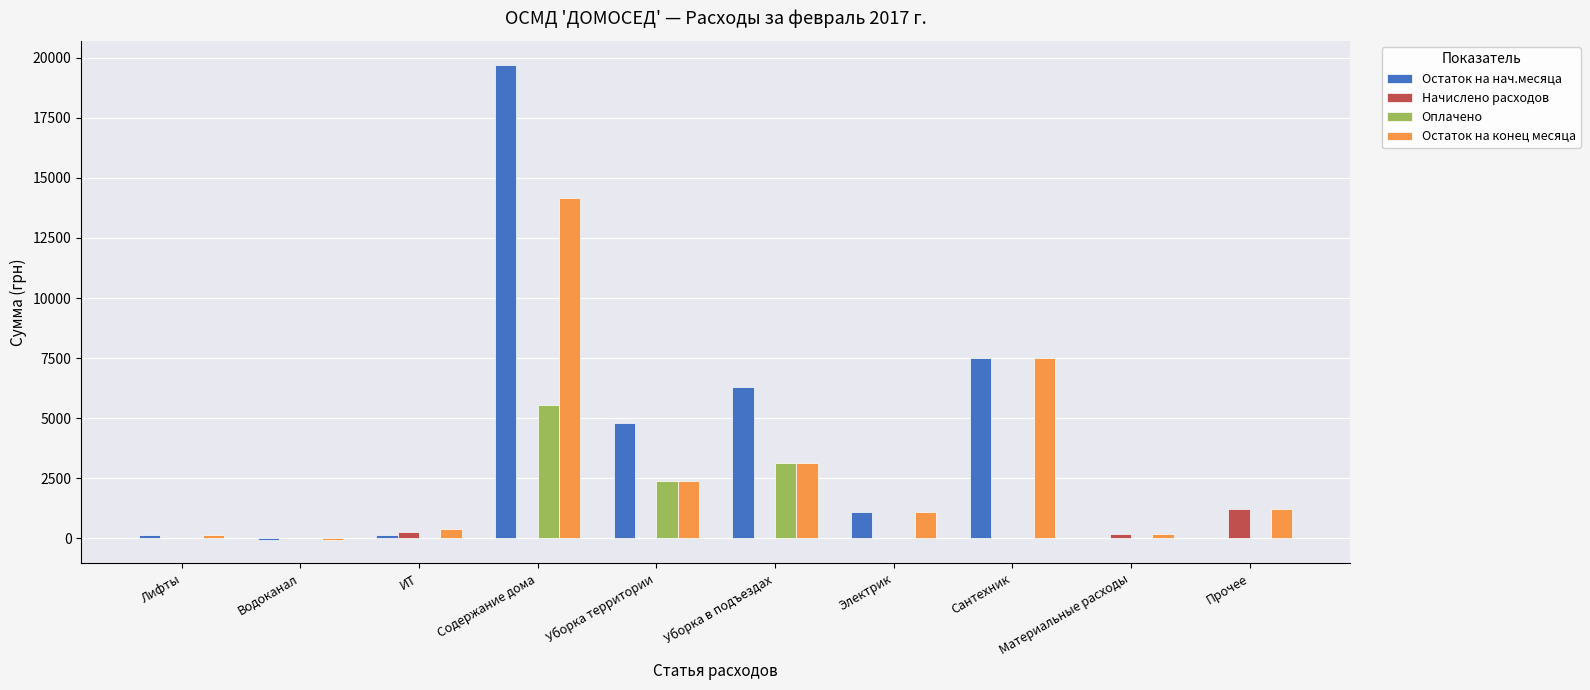

Count the number of data series in this chart.

4